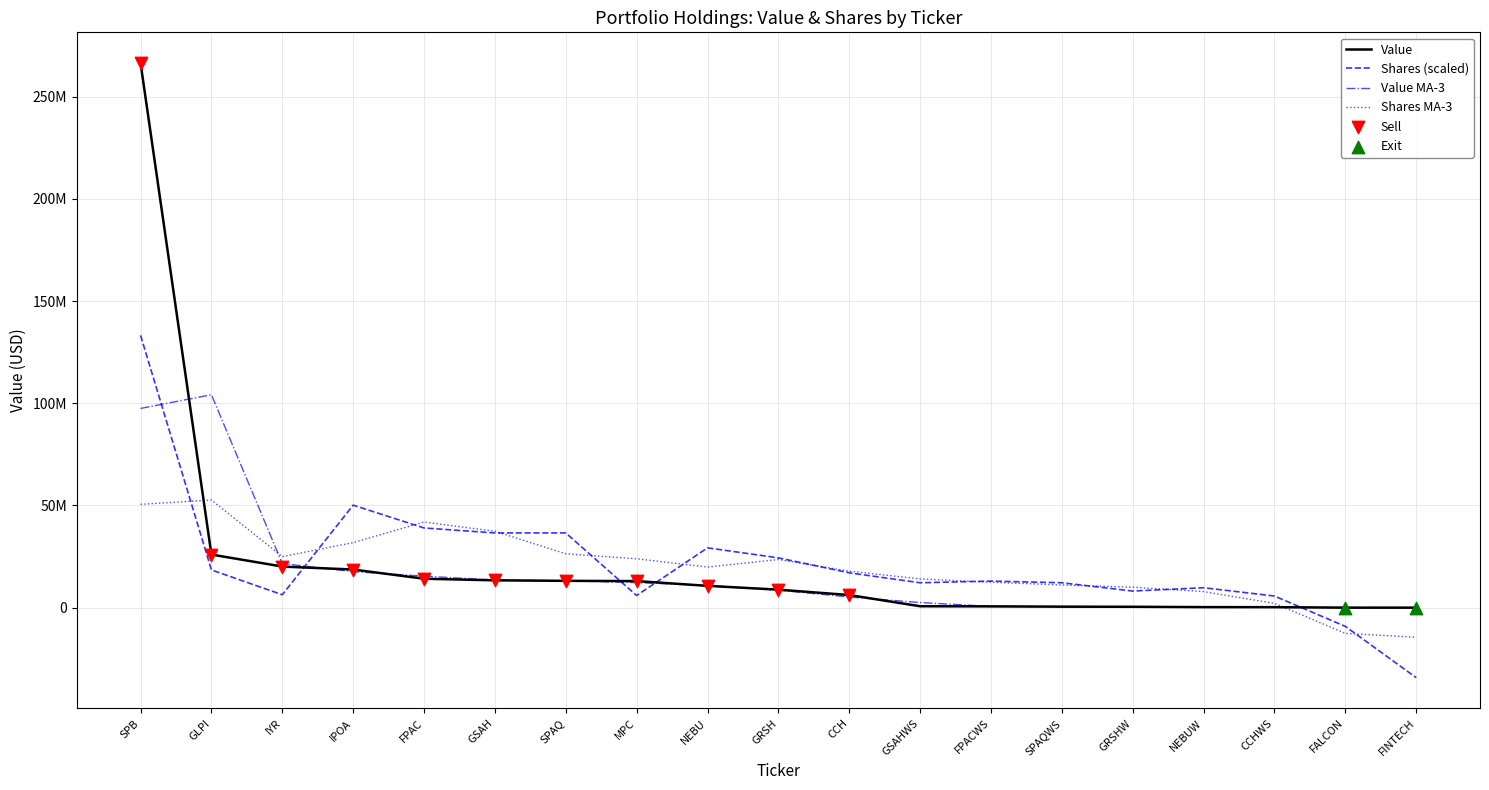

Is the value of Shares MA-3 at SPAQ greater than the value of Value at FPACWS?

Yes